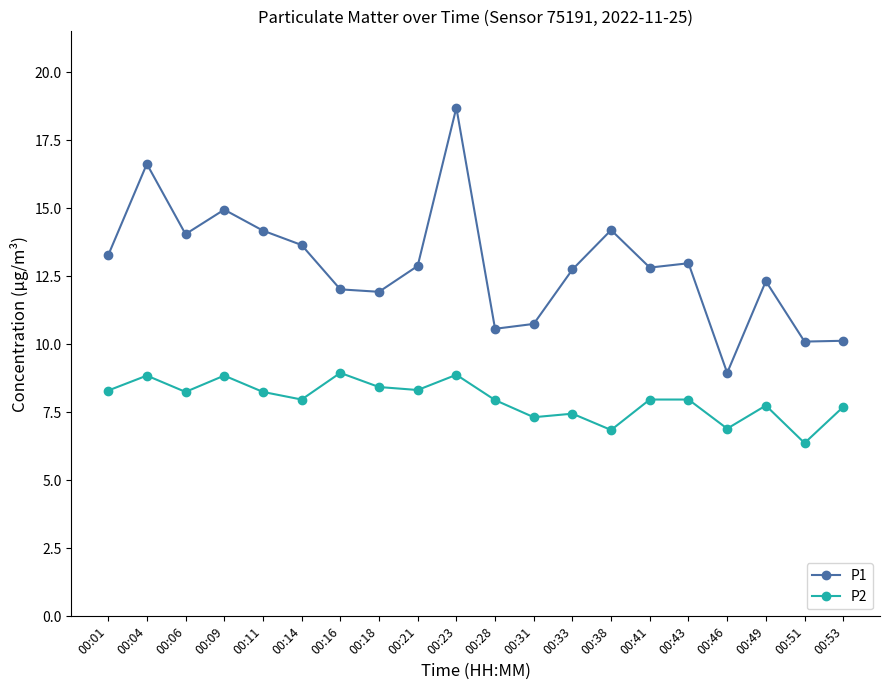

Rank the series by their average value, from lowest to highest.

P2, P1